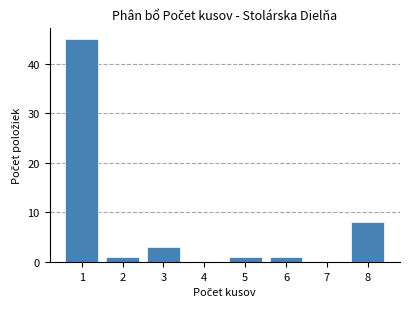

Is it true that the value at 4 is 15?

False